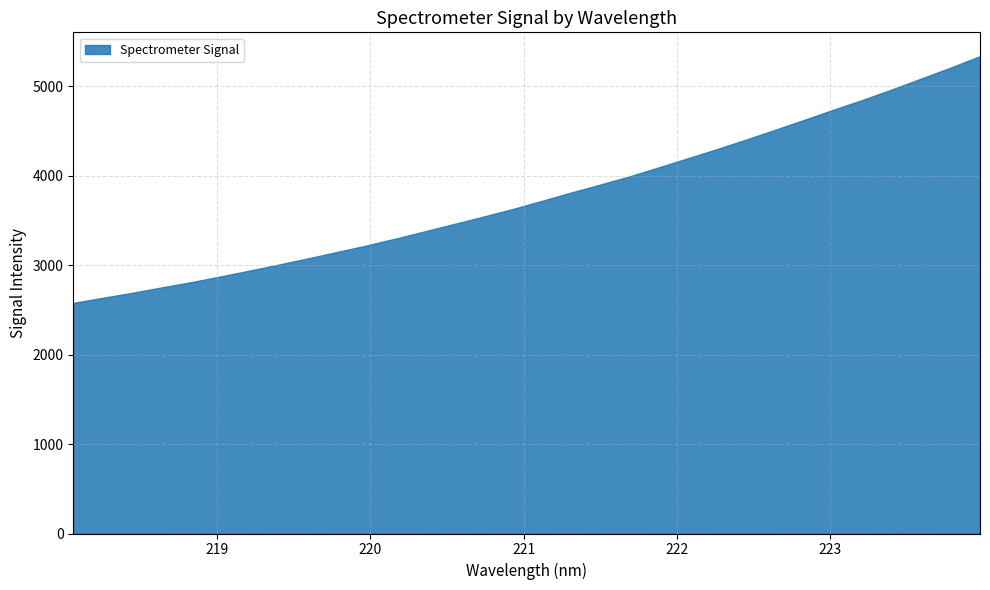

What position from the left is 218.8244?

5